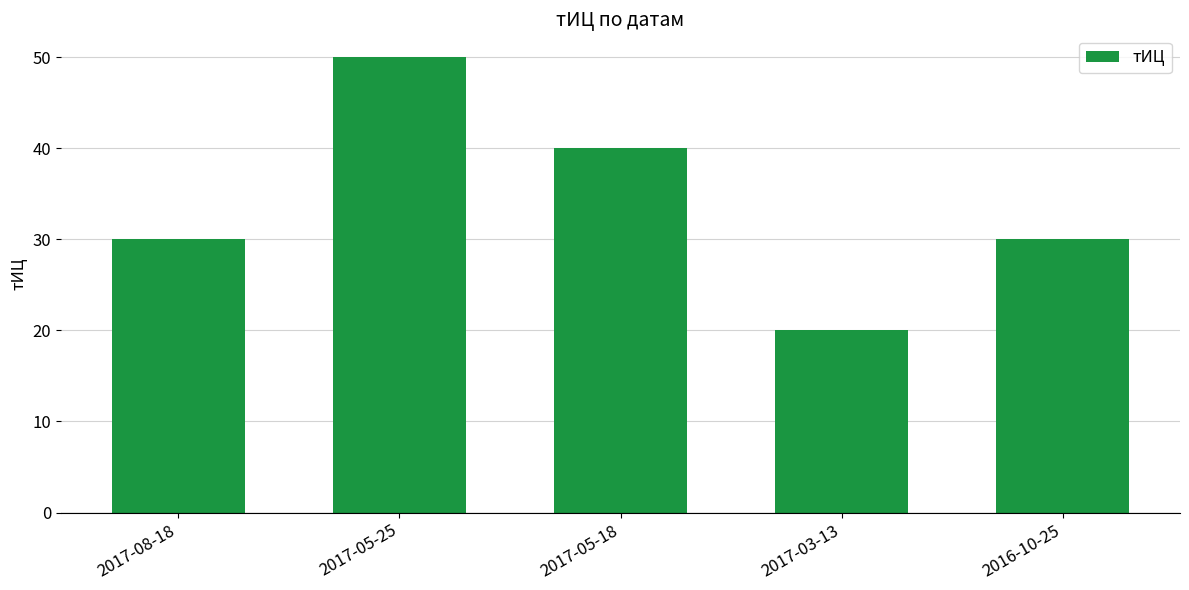

What is the smallest value displayed?

20